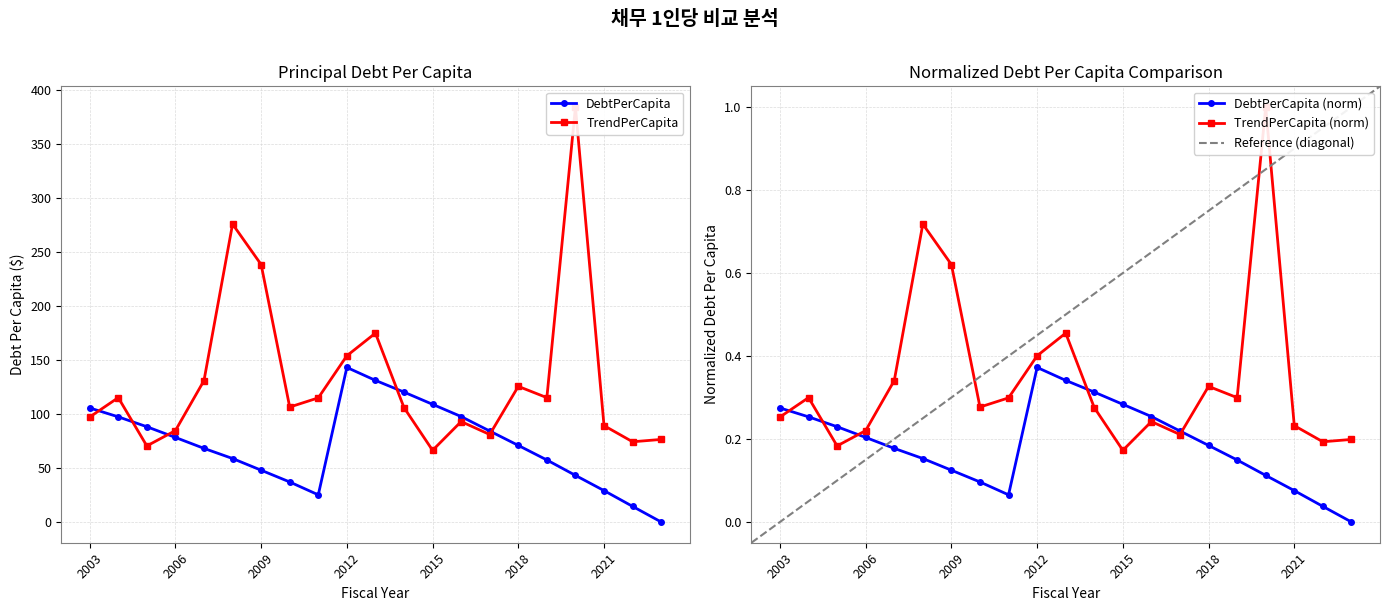

Between 2019 and 2005, which is larger?

2005